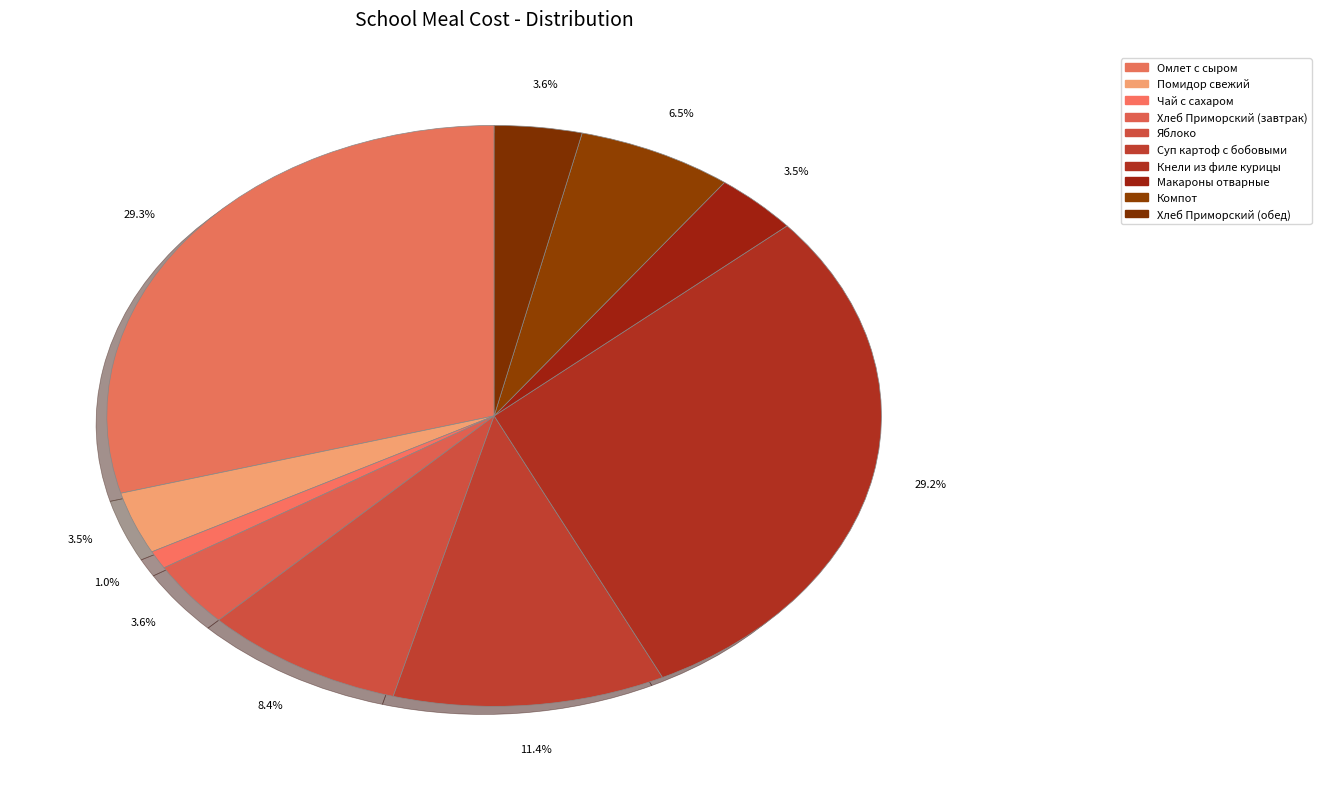

To the nearest percent, what is the combined percentage of Суп картоф с бобовыми and Хлеб Приморский (обед)?

15%